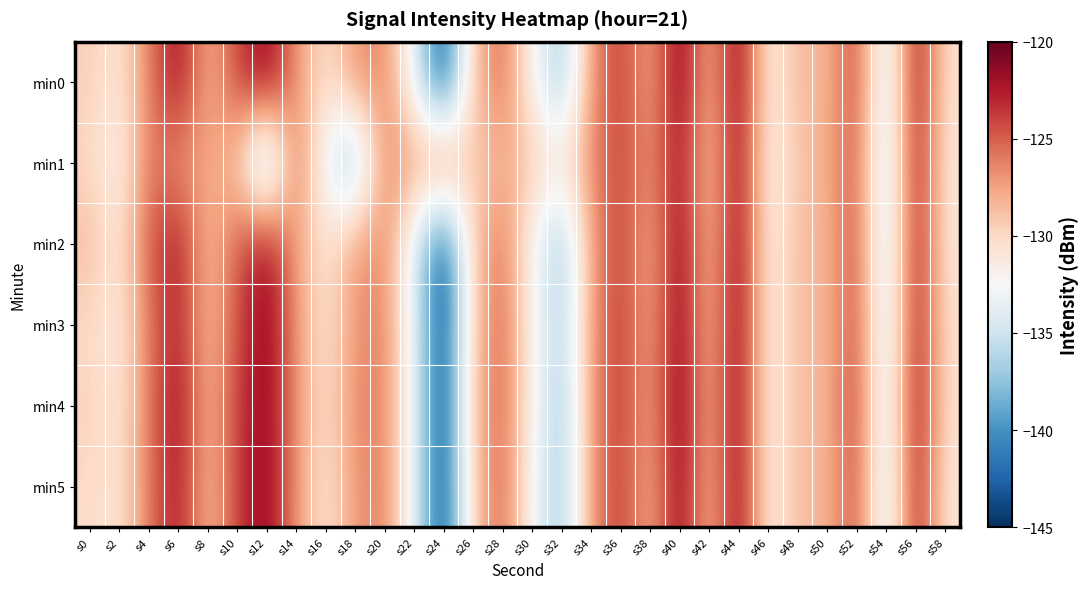

Reading right to left, transcribe all the data shown in this chart.

min0: s58=-130.5	s56=-121.7	s54=-135.6	s52=-123.8	s50=-128.5	s48=-128.4	s46=-131.9	s44=-120.9	s42=-128.8	s40=-120.6	s38=-128.3	s36=-123.5	s34=-127.0	s32=-137.4	s30=-132.3	s28=-125.2	s26=-128.7	s24=-144.0	s22=-133.4	s20=-126.2	s18=-126.8	s16=-130.7	s14=-127.0	s12=-121.0	s10=-124.2	s8=-128.5	s6=-121.5	s4=-126.4	s2=-131.0	s0=-129.4
min1: s58=-131.0	s56=-122.0	s54=-136.0	s52=-124.5	s50=-128.0	s48=-129.0	s46=-132.0	s44=-121.5	s42=-129.5	s40=-122.0	s38=-127.0	s36=-124.0	s34=-126.5	s32=-131.0	s30=-129.0	s28=-128.0	s26=-130.0	s24=-125.0	s22=-127.5	s20=-126.0	s18=-138.6	s16=-133.7	s14=-124.9	s12=-139.7	s10=-128.8	s8=-127.6	s6=-127.2	s4=-125.6	s2=-132.4	s0=-129.9
min2: s58=-131.0	s56=-122.0	s54=-136.0	s52=-124.0	s50=-128.5	s48=-128.5	s46=-132.0	s44=-121.0	s42=-129.0	s40=-121.0	s38=-128.5	s36=-123.5	s34=-127.5	s32=-137.5	s30=-132.5	s28=-125.5	s26=-129.0	s24=-144.0	s22=-134.0	s20=-126.5	s18=-127.0	s16=-131.0	s14=-127.5	s12=-121.5	s10=-125.0	s8=-129.0	s6=-122.0	s4=-125.0	s2=-131.0	s0=-128.5
min3: s58=-130.5	s56=-122.0	s54=-135.5	s52=-124.0	s50=-128.5	s48=-128.5	s46=-132.0	s44=-121.0	s42=-129.0	s40=-121.0	s38=-128.0	s36=-123.5	s34=-127.0	s32=-137.0	s30=-132.0	s28=-125.0	s26=-129.0	s24=-144.0	s22=-133.5	s20=-126.0	s18=-127.0	s16=-131.0	s14=-127.0	s12=-121.0	s10=-124.5	s8=-129.0	s6=-122.5	s4=-126.0	s2=-131.5	s0=-130.0
min4: s58=-130.5	s56=-121.5	s54=-135.5	s52=-123.5	s50=-128.5	s48=-128.5	s46=-132.0	s44=-121.0	s42=-128.5	s40=-120.5	s38=-128.0	s36=-123.5	s34=-127.0	s32=-137.5	s30=-132.0	s28=-125.0	s26=-128.5	s24=-144.0	s22=-133.5	s20=-126.0	s18=-126.5	s16=-130.5	s14=-127.0	s12=-121.0	s10=-124.0	s8=-128.5	s6=-121.5	s4=-126.0	s2=-131.0	s0=-129.5
min5: s58=-131.0	s56=-122.0	s54=-135.5	s52=-124.0	s50=-128.5	s48=-128.5	s46=-132.0	s44=-121.0	s42=-129.0	s40=-121.0	s38=-128.5	s36=-123.5	s34=-127.0	s32=-137.5	s30=-132.5	s28=-125.0	s26=-129.0	s24=-144.0	s22=-133.5	s20=-126.0	s18=-127.0	s16=-131.0	s14=-127.0	s12=-121.0	s10=-124.0	s8=-129.0	s6=-122.0	s4=-126.0	s2=-131.0	s0=-130.0